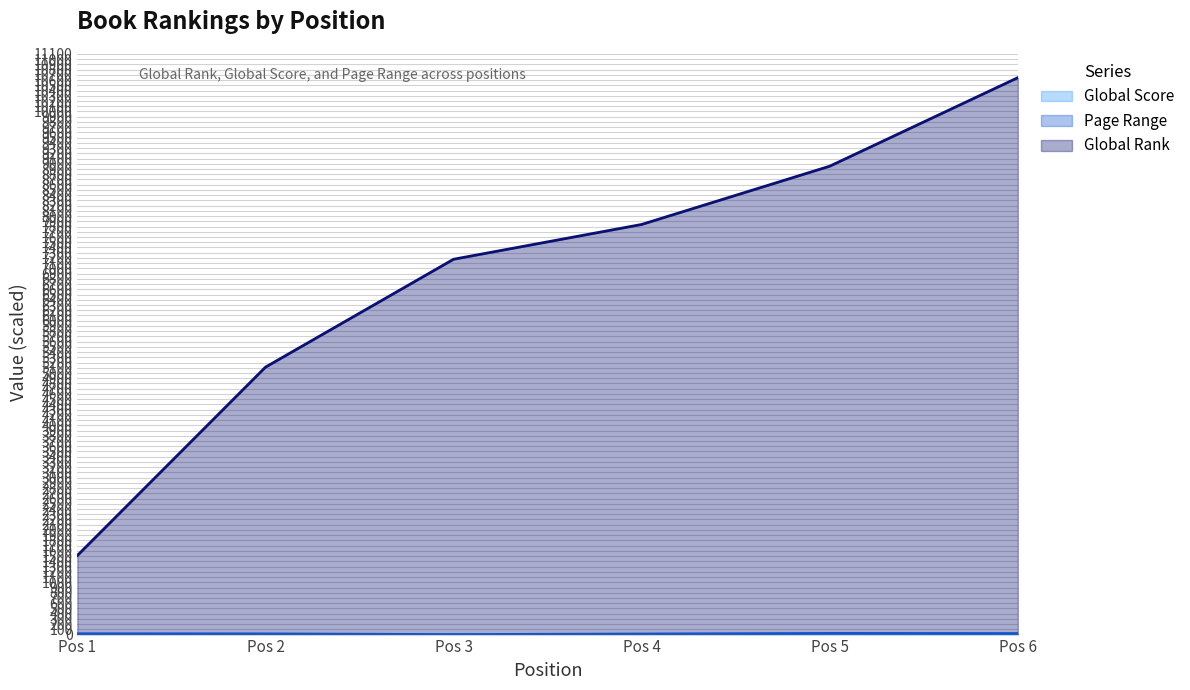

True or false: Page Range has more than 2 points higher than both neighbors.

False